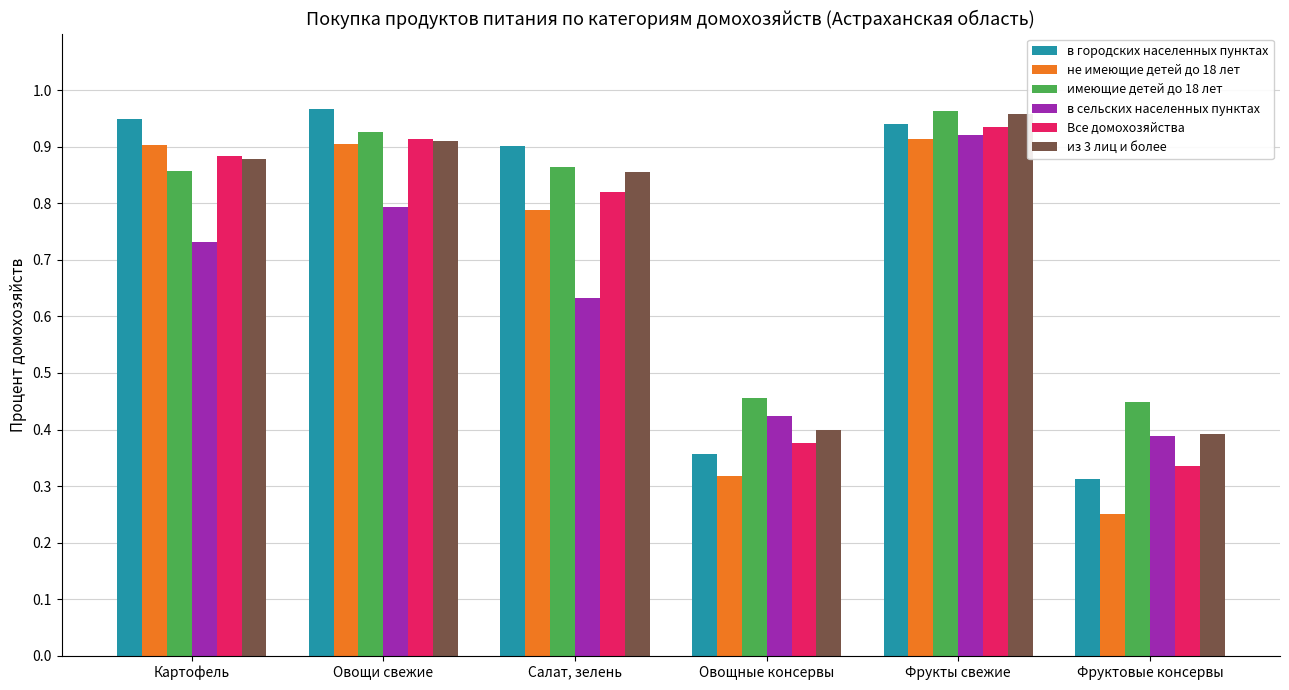

True or false: имеющие детей до 18 лет has a value of 86.3 at Салат, зелень.

True